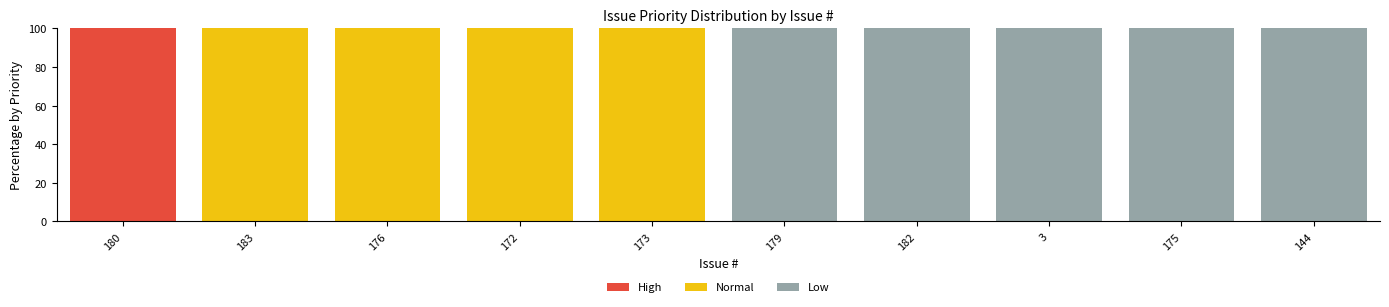

What is the total value across all series at 144?

100